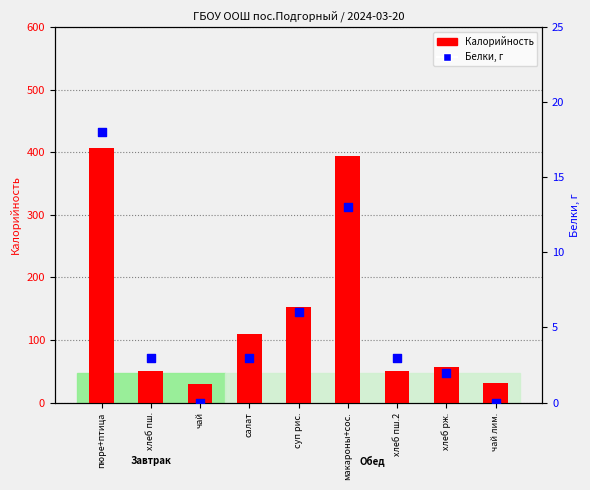

Is the value of Калорийность at пюре+птица greater than the value of Белки at чай лим.?

Yes